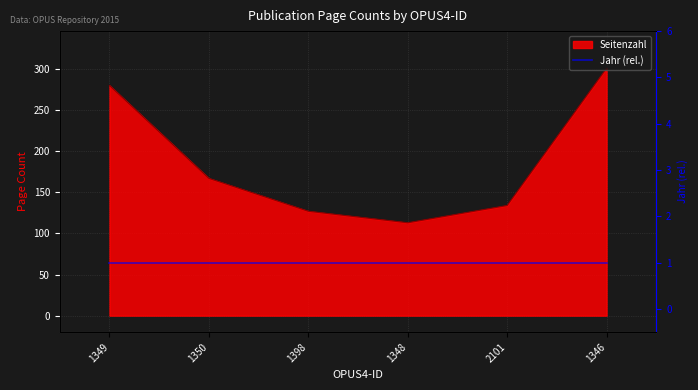

What is the sum of the values at 2101 and 1346?

435